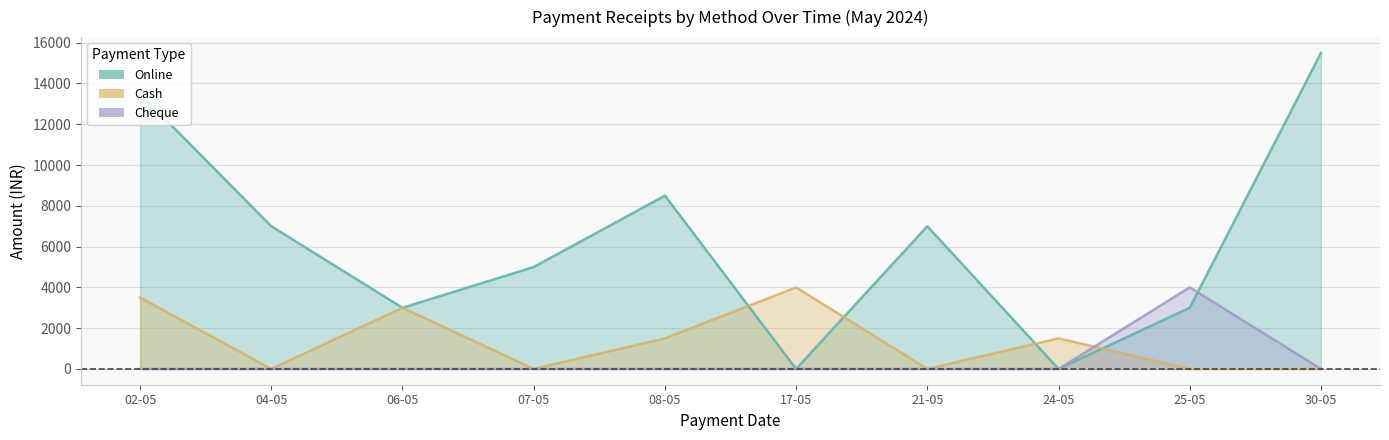

Which series has the largest total across all categories?

Online